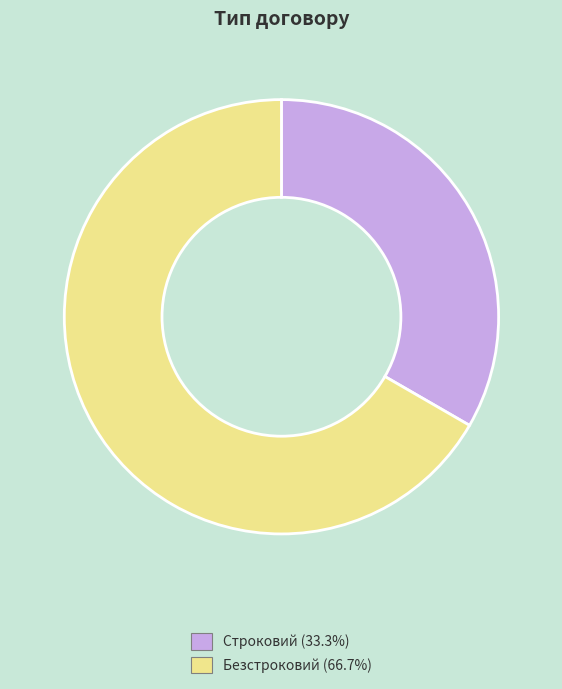

Is there a majority slice in this chart?

Yes